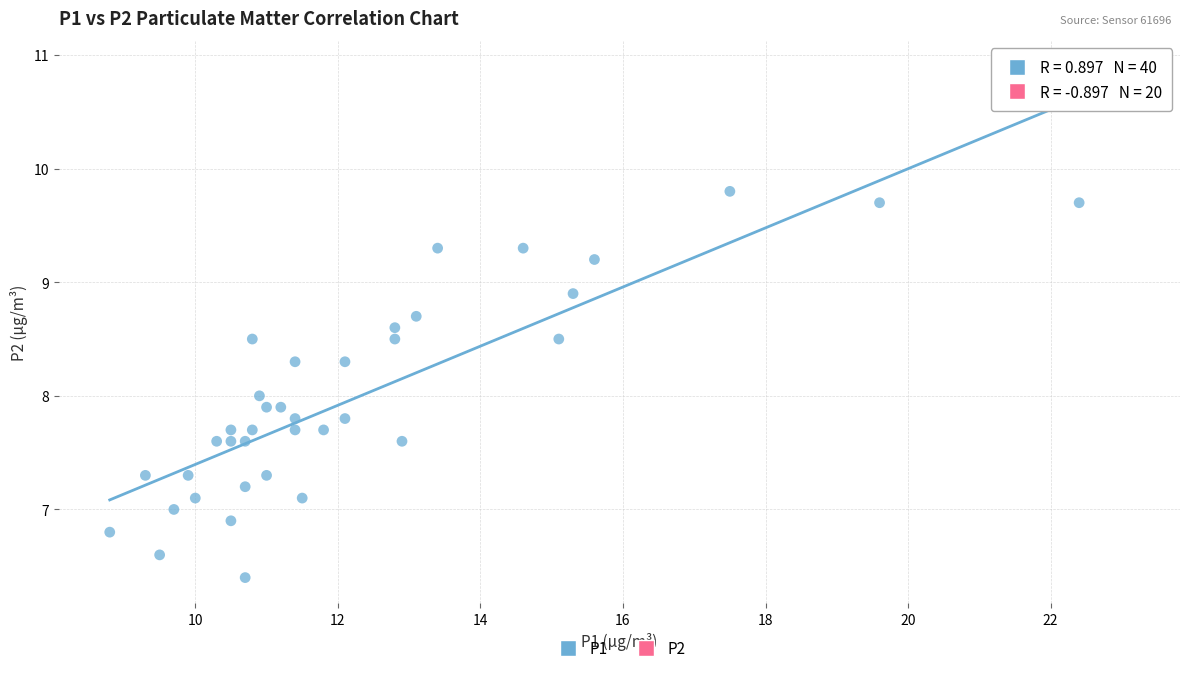

What is the range of X values (max minus min)?

14.3